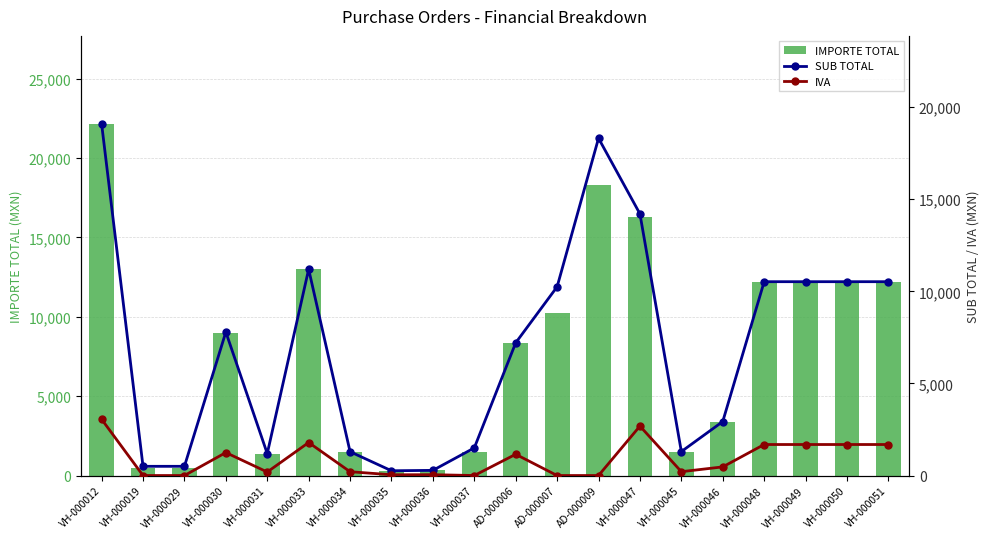

Reading left to right, what are all the values shown in this chart?

IMPORTE TOTAL: VH-000012=22151.4	VH-000019=500.0	VH-000029=500.0	VH-000030=8984.4	VH-000031=1380.4	VH-000033=12992.0	VH-000034=1500.0	VH-000035=300.0	VH-000036=325.0	VH-000037=1500.0	AD-000006=8358.9	AD-000007=10248.0	AD-000009=18312.0	VH-000047=16298.9	VH-000045=1508.0	VH-000046=3400.0	VH-000048=12207.8	VH-000049=12207.8	VH-000050=12207.8	VH-000051=12207.8
SUB TOTAL: VH-000012=19096.0	VH-000019=500.0	VH-000029=500.0	VH-000030=7790.0	VH-000031=1190.0	VH-000033=11200.0	VH-000034=1293.1	VH-000035=258.6	VH-000036=280.2	VH-000037=1500.0	AD-000006=7205.9	AD-000007=10248.0	AD-000009=18312.0	VH-000047=14207.8	VH-000045=1300.0	VH-000046=2931.0	VH-000048=10524.0	VH-000049=10524.0	VH-000050=10524.0	VH-000051=10524.0
IVA: VH-000012=3055.4	VH-000019=0.0	VH-000029=0.0	VH-000030=1246.4	VH-000031=190.4	VH-000033=1792.0	VH-000034=206.9	VH-000035=41.4	VH-000036=44.8	VH-000037=0.0	AD-000006=1153.0	AD-000007=0.0	AD-000009=0.0	VH-000047=2683.7	VH-000045=208.0	VH-000046=469.0	VH-000048=1683.8	VH-000049=1683.8	VH-000050=1683.8	VH-000051=1683.8